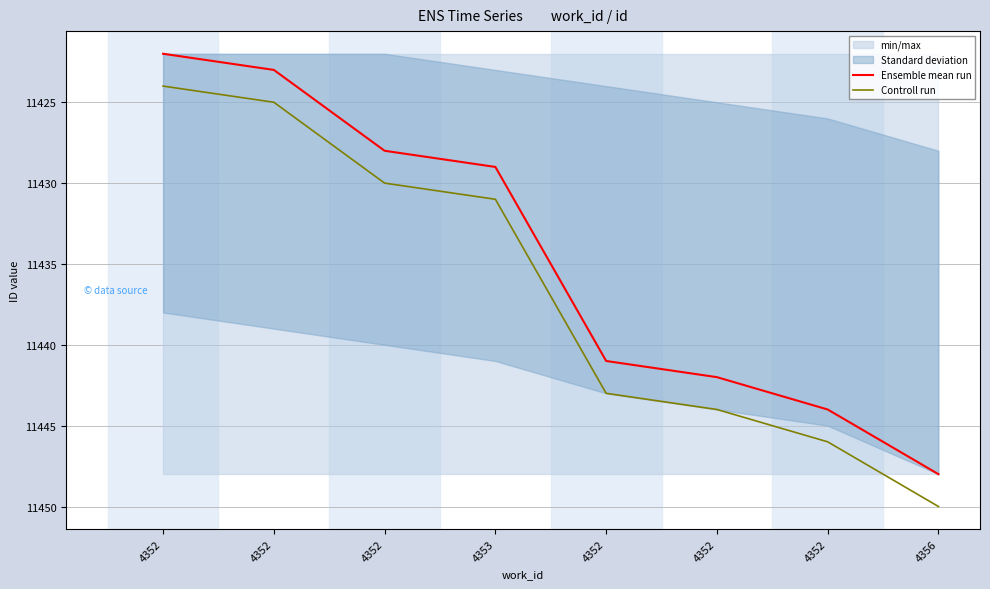

True or false: Controll run has more than 1 points higher than both neighbors.

False